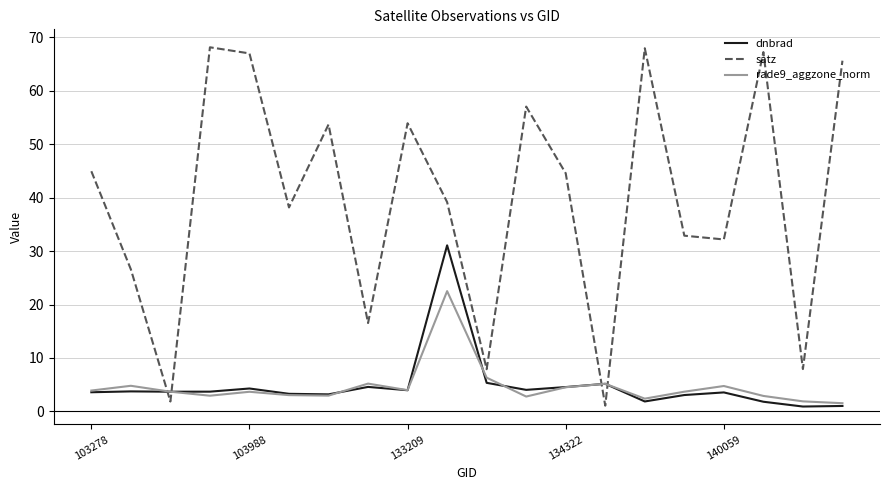

List the series in order of their peak value, highest first.

satz, dnbrad, rade9_aggzone_norm